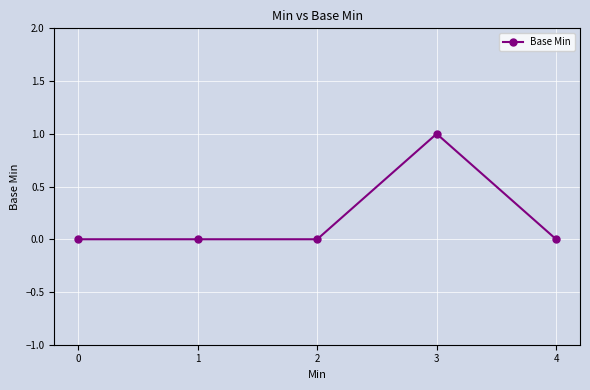

Reading right to left, what are all the values shown in this chart?

4=0	3=1	2=0	1=0	0=0